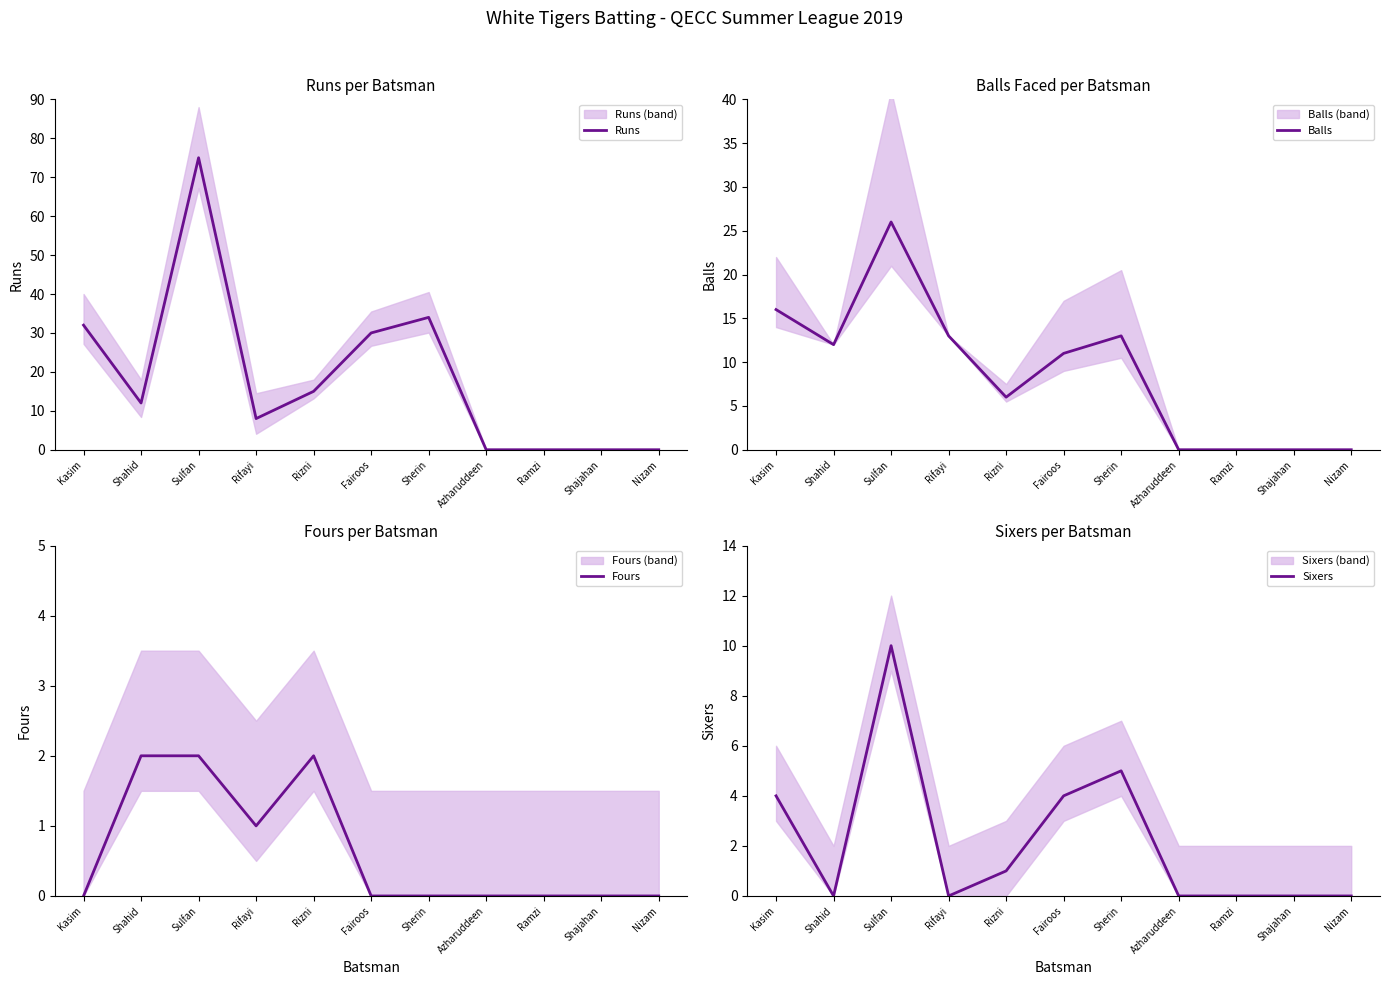

True or false: Balls has more than 2 points higher than both neighbors.

False